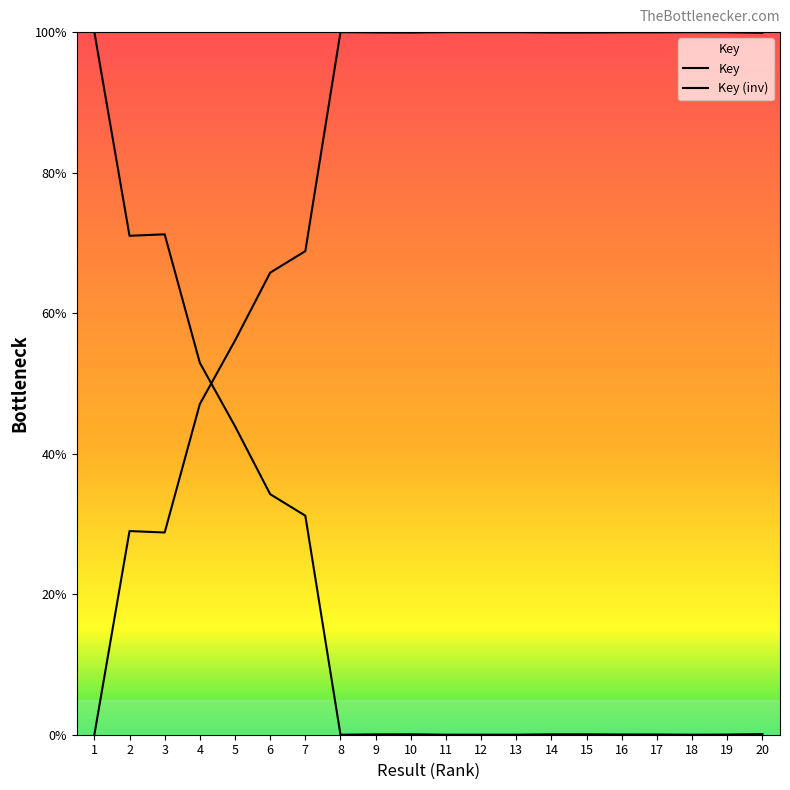

True or false: Key has a value of 43.9 at 5.

True